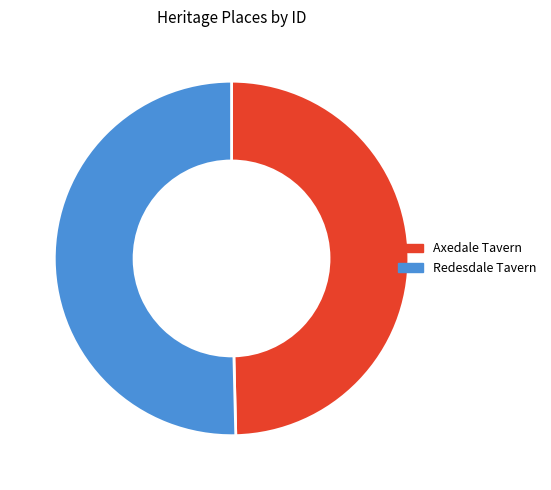

Rank the categories by value from lowest to highest.

Axedale Tavern, Redesdale Tavern